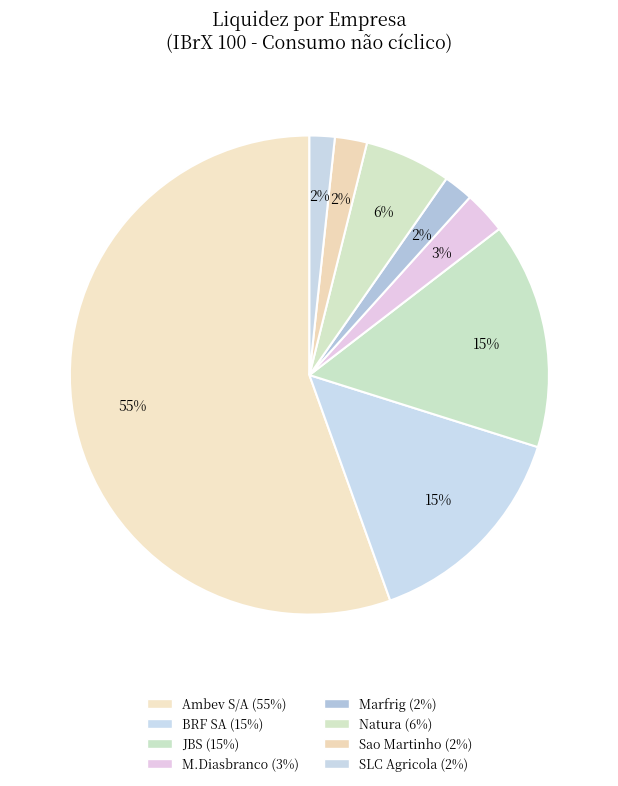

Is there any slice that represents more than half of the pie?

Yes